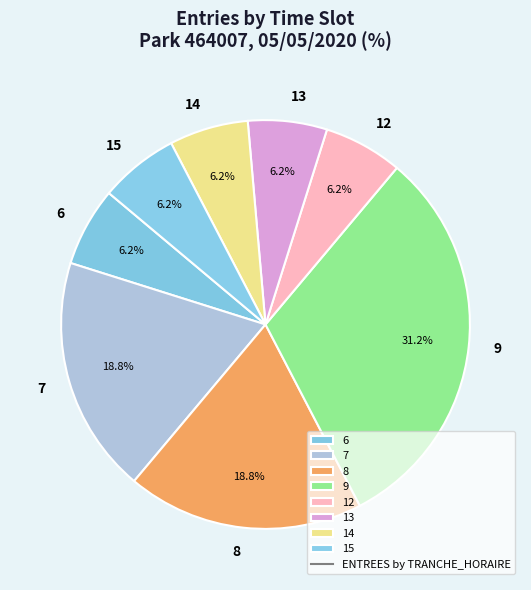

What percentage is NOT represented by 14?

93.7%